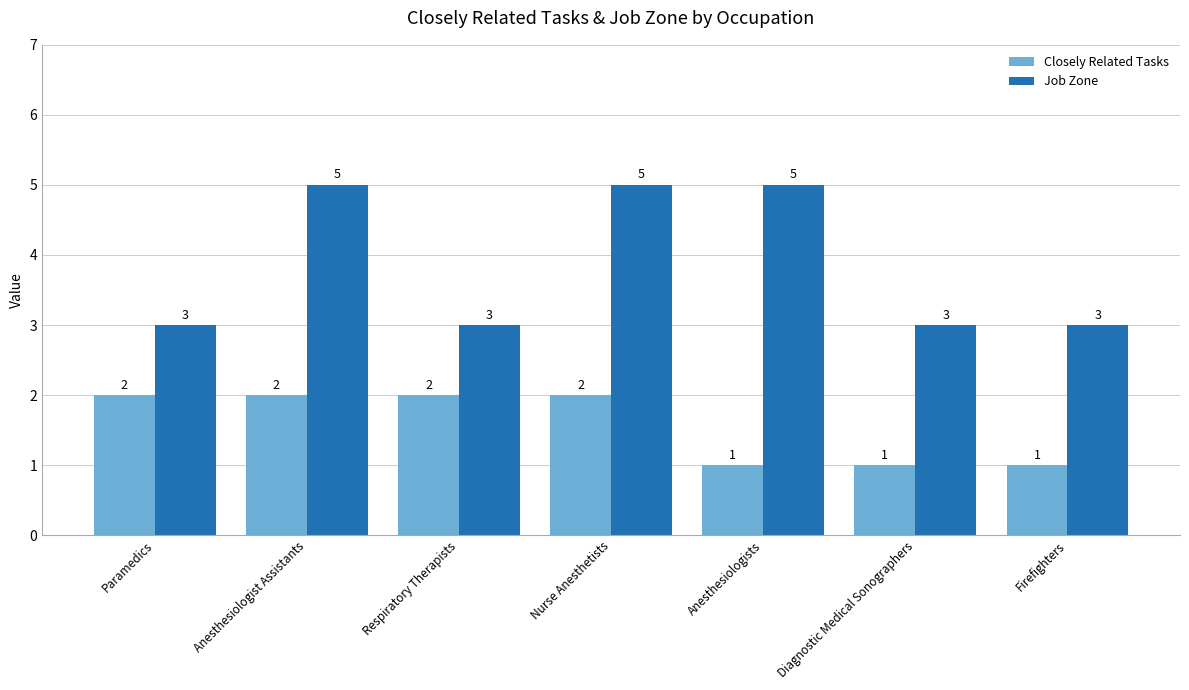

What is the label of the 3rd bar from the right?

Anesthesiologists